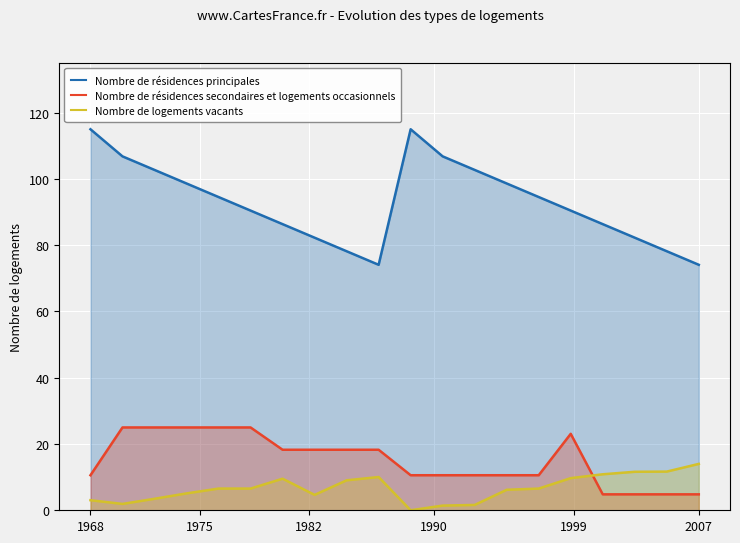

How many lines are shown in the chart?

3